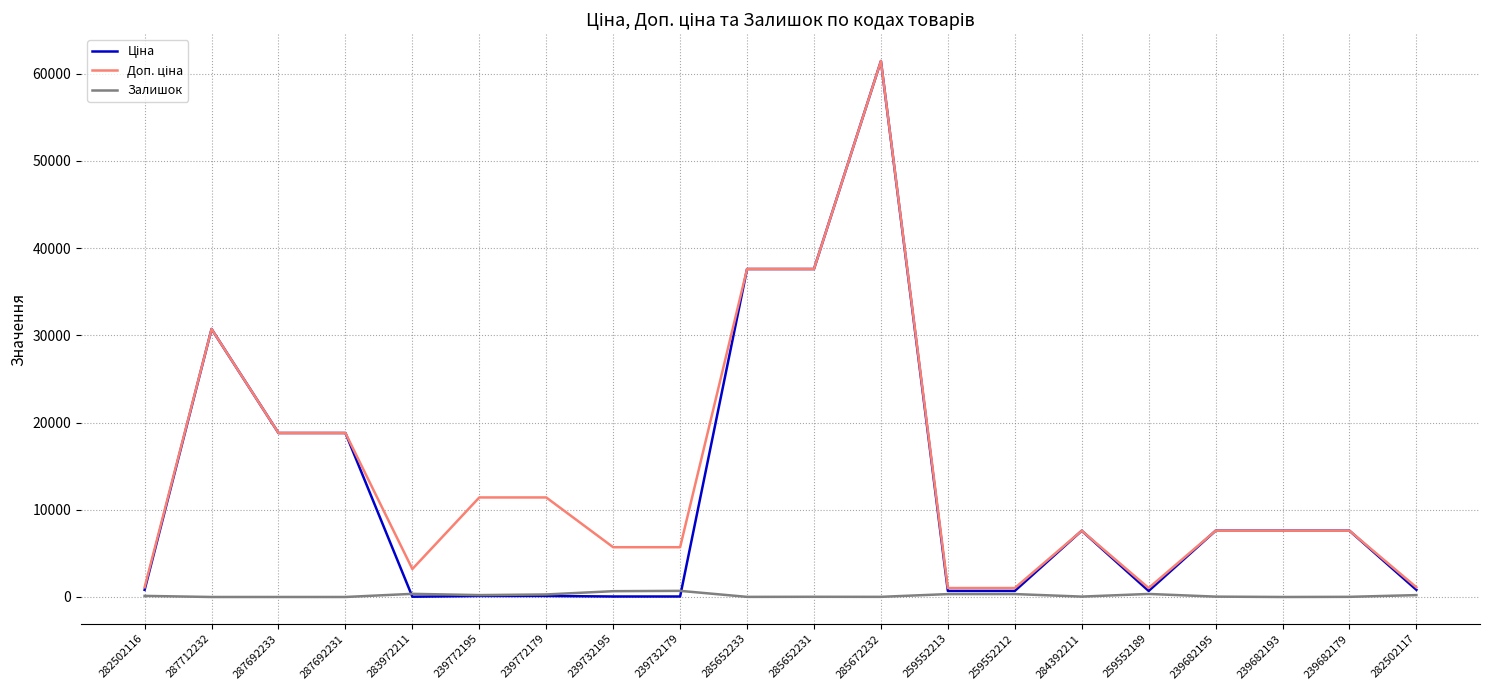

At which category is the sum across all series the highest?

285672232